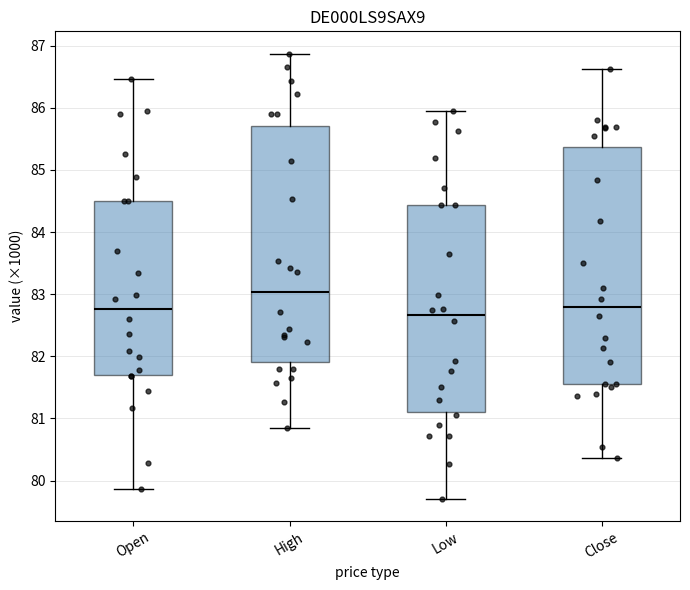

Reading left to right, transcribe this box plot: for each box, give where its median line is, the range the box spans, and where its two whiskers end, as read against the y-axis. The values are not printed on the chart, so give them approximately, as read against the axis.

Open: median 82.8, box 81.7 to 84.5, whiskers 79.9 to 86.5
High: median 83.0, box 81.9 to 85.7, whiskers 80.8 to 86.9
Low: median 82.7, box 81.1 to 84.4, whiskers 79.7 to 85.9
Close: median 82.8, box 81.6 to 85.4, whiskers 80.4 to 86.6